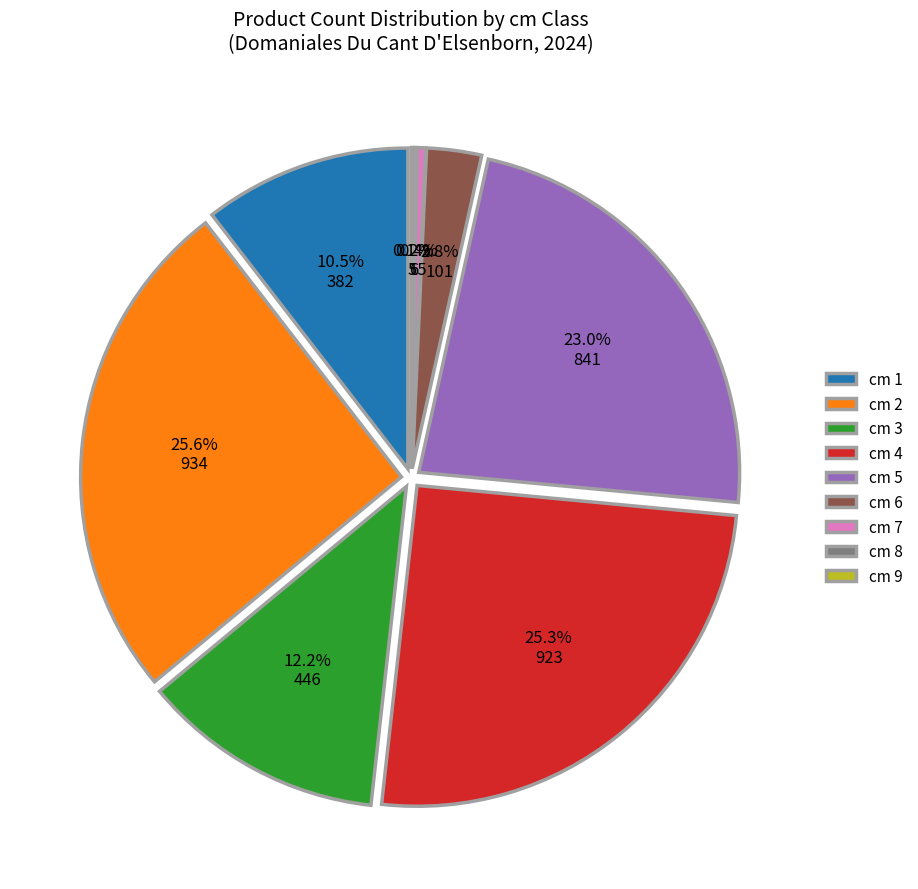

The 9 slice represents 0% of the pie. True or false?

True